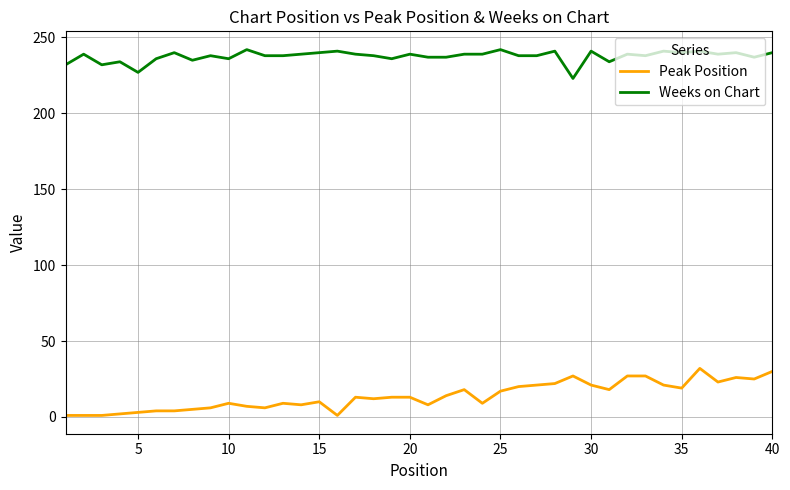

Which series has the widest spread of values?

Peak Position